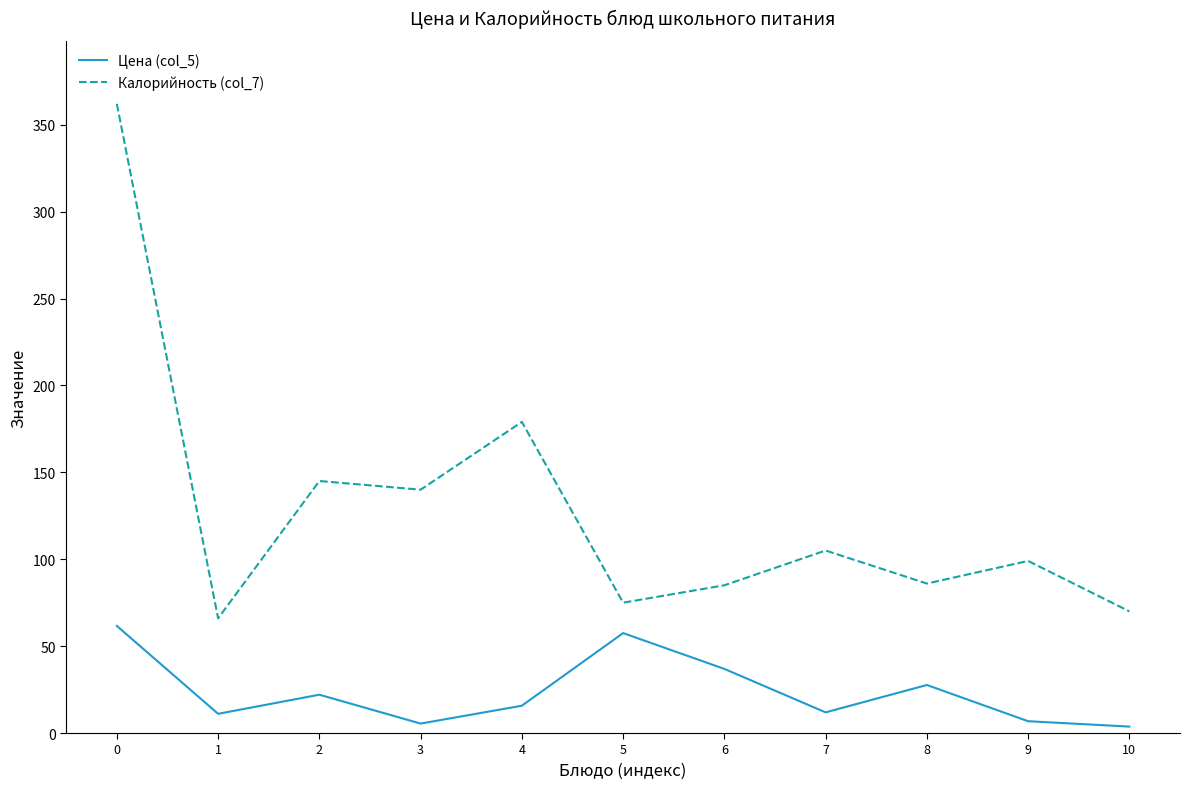

List the series in order of their peak value, highest first.

Калорийность (col_7), Цена (col_5)